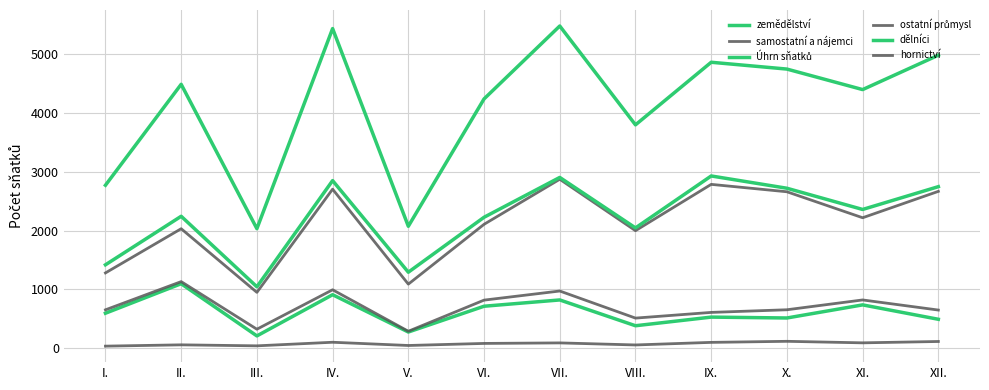

How many lines are shown in the chart?

6